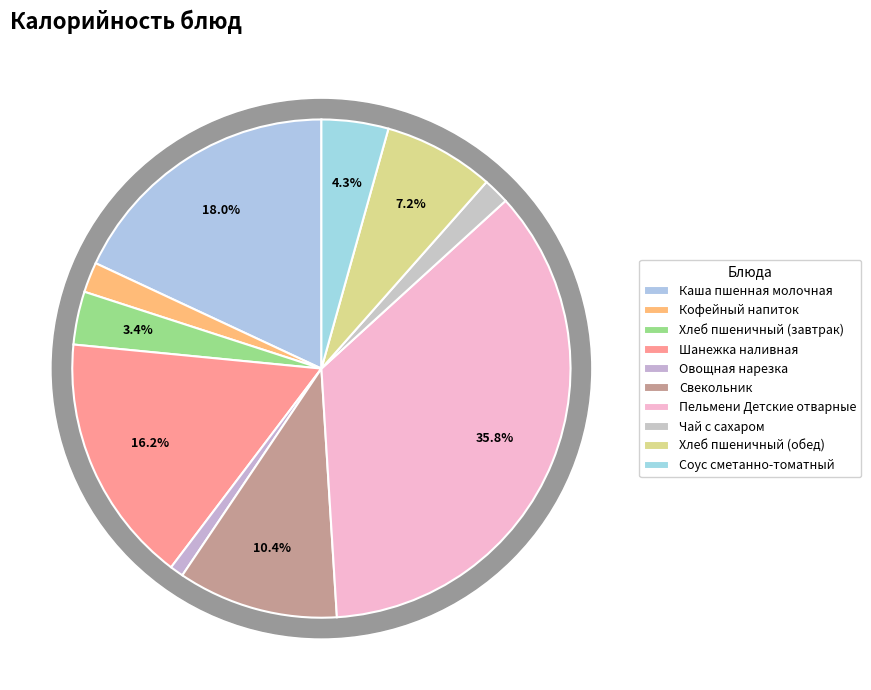

What percentage is the Хлеб пшеничный (обед) slice, to the nearest percent?

7%